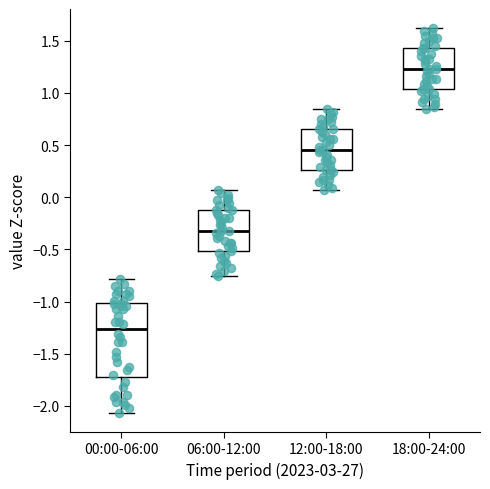

Reading left to right, read every box against the y-axis: the position of its median line, the range the box covers, and the ends of its whiskers. The values are not printed on the chart, so give them approximately, as read against the axis.

00:00-06:00: median -1.25, box -1.70 to -1.00, whiskers -2.05 to -0.80
06:00-12:00: median -0.30, box -0.50 to -0.15, whiskers -0.75 to 0.05
12:00-18:00: median 0.45, box 0.25 to 0.65, whiskers 0.05 to 0.85
18:00-24:00: median 1.25, box 1.05 to 1.45, whiskers 0.85 to 1.60